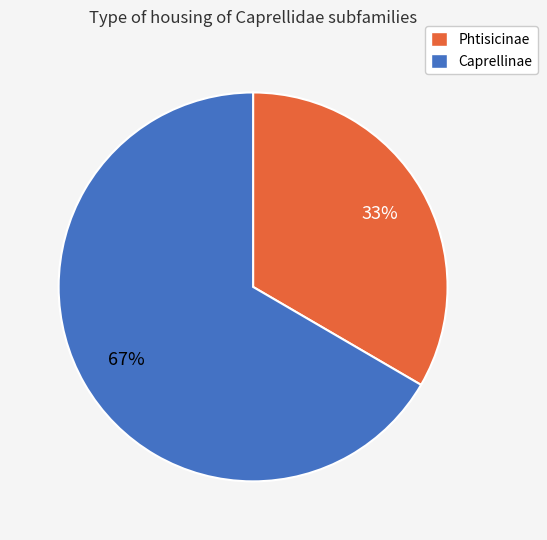

Between Phtisicinae and Caprellinae, which is larger?

Caprellinae